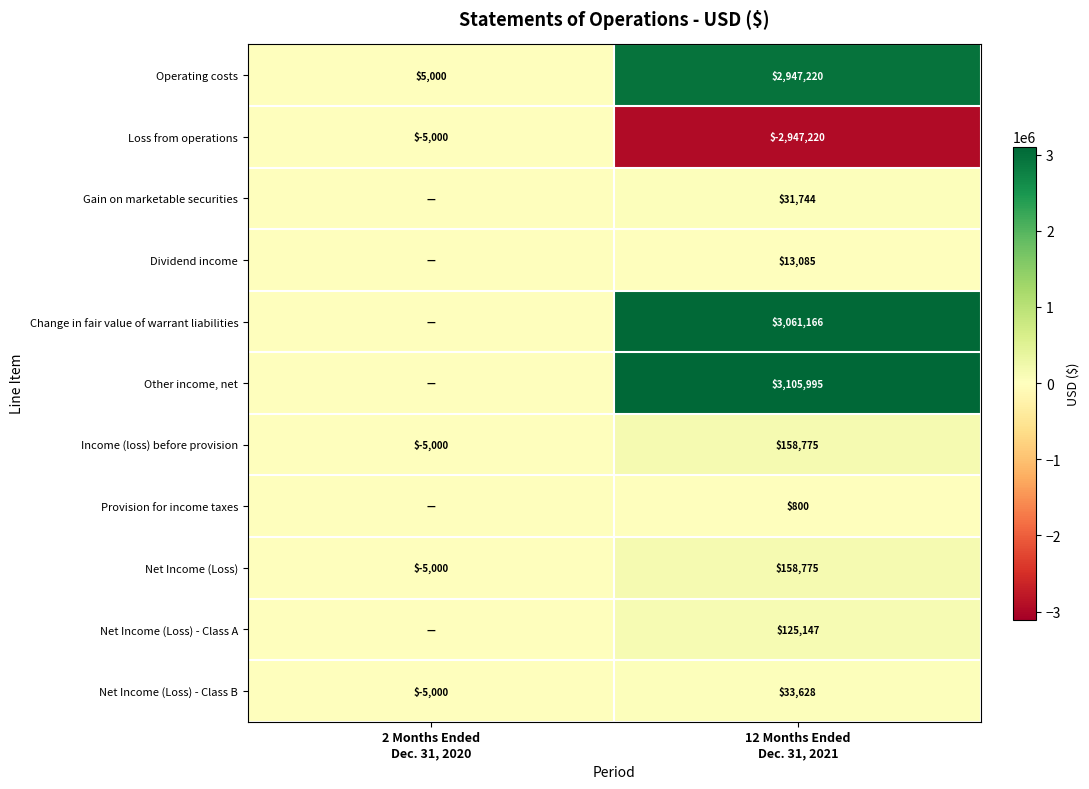

What is the sum of all Income (loss) before provision values?

153775